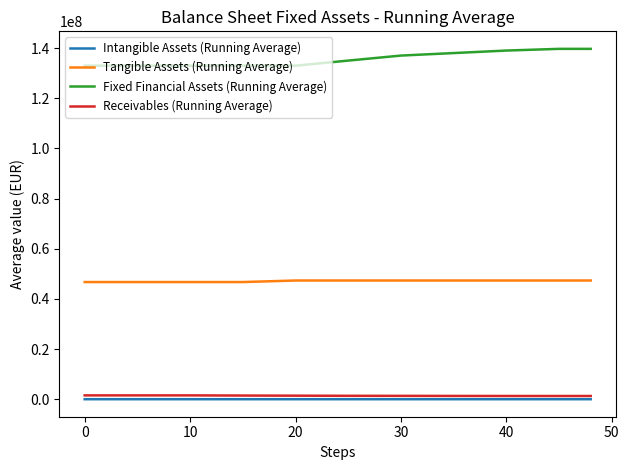

True or false: Receivables (Running Average) and Fixed Financial Assets (Running Average) cross at least once.

False